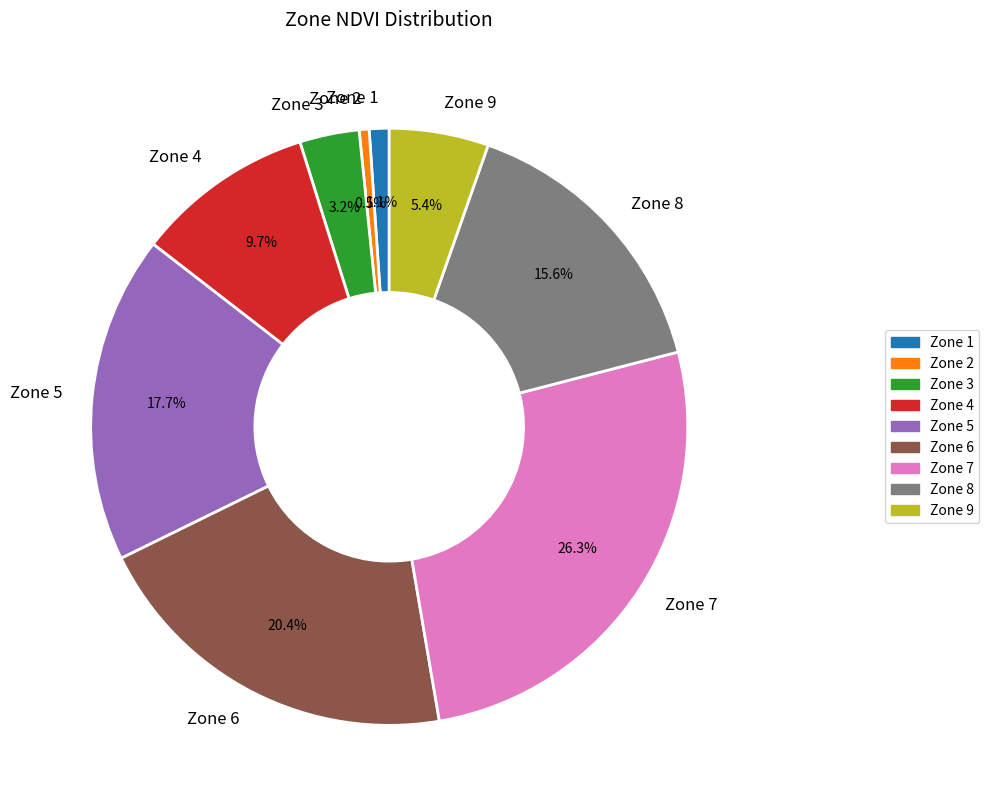

To the nearest percent, what is the combined percentage of Zone 3 and Zone 9?

9%